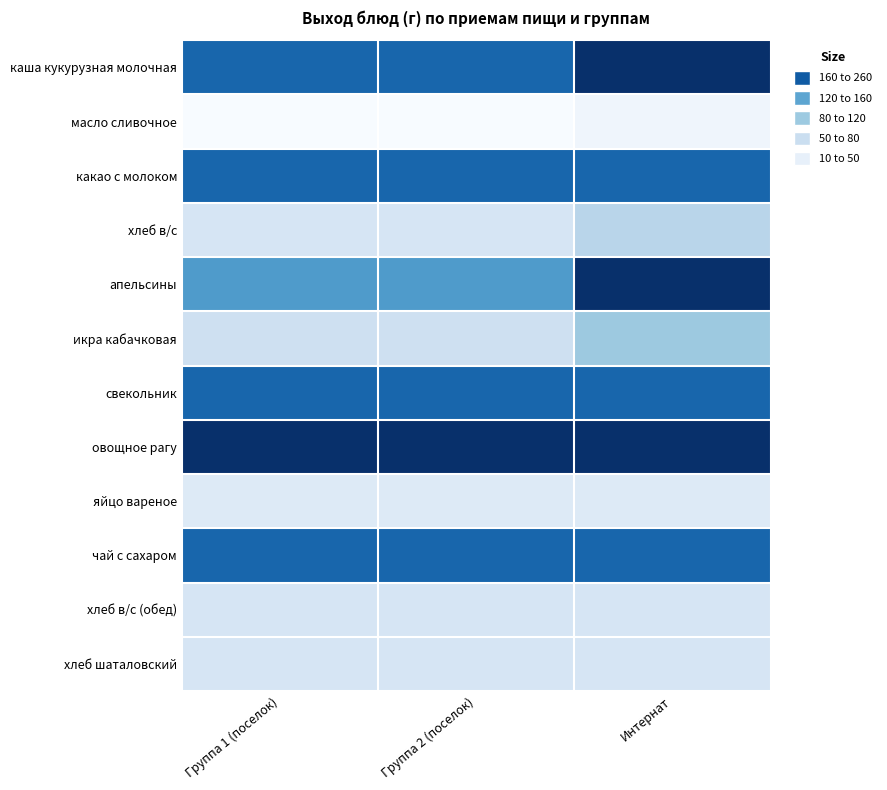

Reading right to left, list all the values displayed in this chart.

каша кукурузная молочная: Интернат=250	Группа 2 (поселок)=200	Группа 1 (поселок)=200
масло сливочное: Интернат=20	Группа 2 (поселок)=10	Группа 1 (поселок)=10
какао с молоком: Интернат=200	Группа 2 (поселок)=200	Группа 1 (поселок)=200
хлеб в/с: Интернат=80	Группа 2 (поселок)=50	Группа 1 (поселок)=50
апельсины: Интернат=250	Группа 2 (поселок)=150	Группа 1 (поселок)=150
икра кабачковая: Интернат=100	Группа 2 (поселок)=60	Группа 1 (поселок)=60
свекольник: Интернат=200	Группа 2 (поселок)=200	Группа 1 (поселок)=200
овощное рагу: Интернат=250	Группа 2 (поселок)=250	Группа 1 (поселок)=250
яйцо вареное: Интернат=40	Группа 2 (поселок)=40	Группа 1 (поселок)=40
чай с сахаром: Интернат=200	Группа 2 (поселок)=200	Группа 1 (поселок)=200
хлеб в/с (обед): Интернат=50	Группа 2 (поселок)=50	Группа 1 (поселок)=50
хлеб шаталовский: Интернат=50	Группа 2 (поселок)=50	Группа 1 (поселок)=50